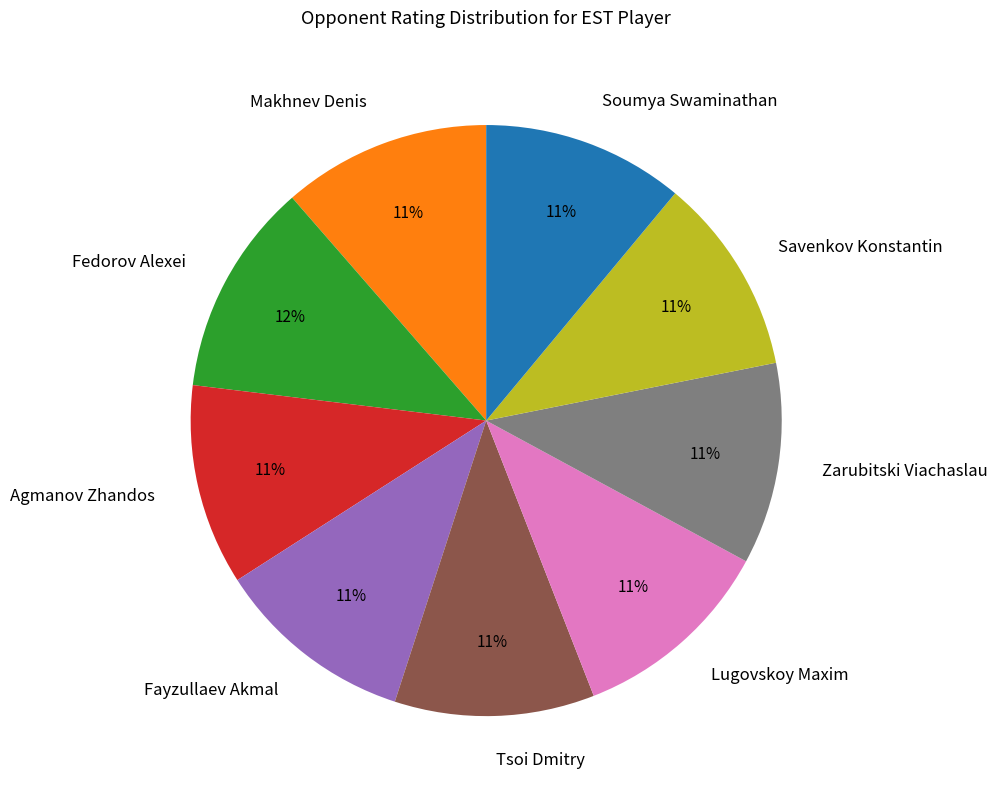

What is the ratio of the value at Tsoi Dmitry to the value at Soumya Swaminathan?

1.0